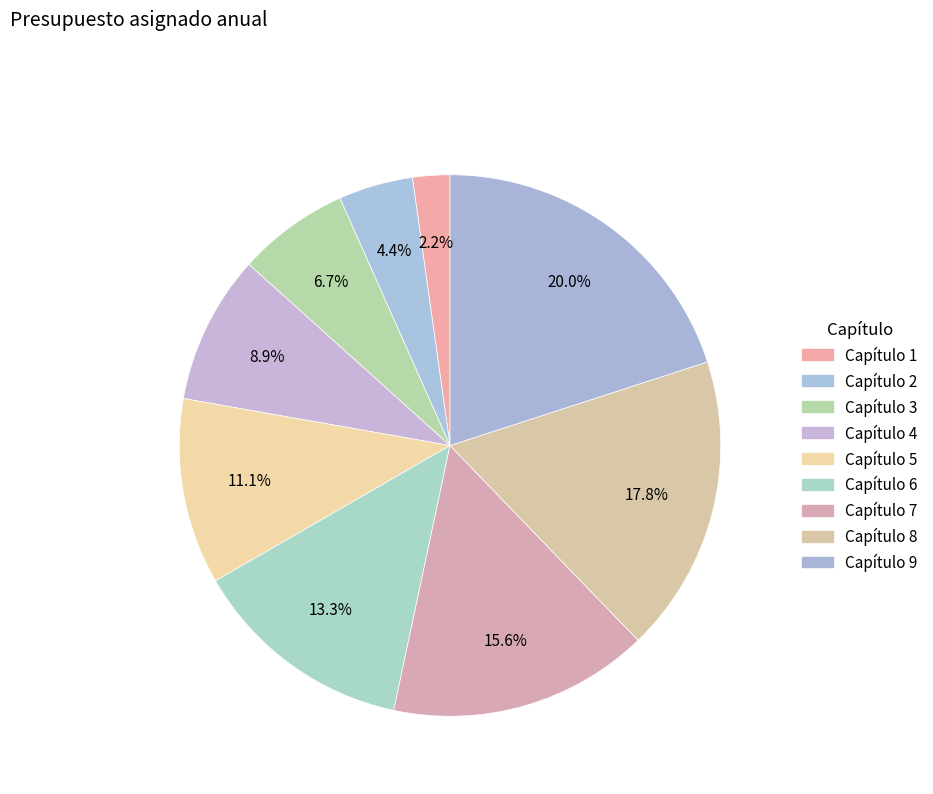

Count the number of slices in the pie.

9